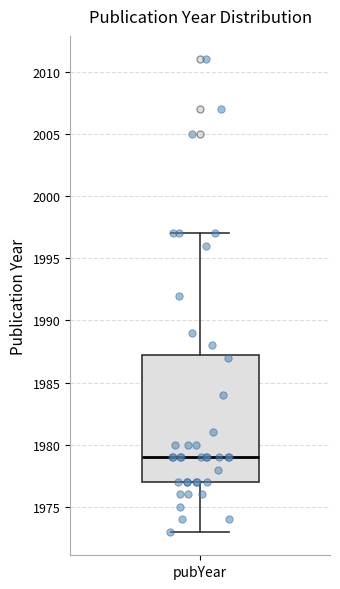

Where does the median line of the box for pubYear sit on the y-axis? The values are not printed on the chart, so give them approximately, as read against the axis.

1979.0